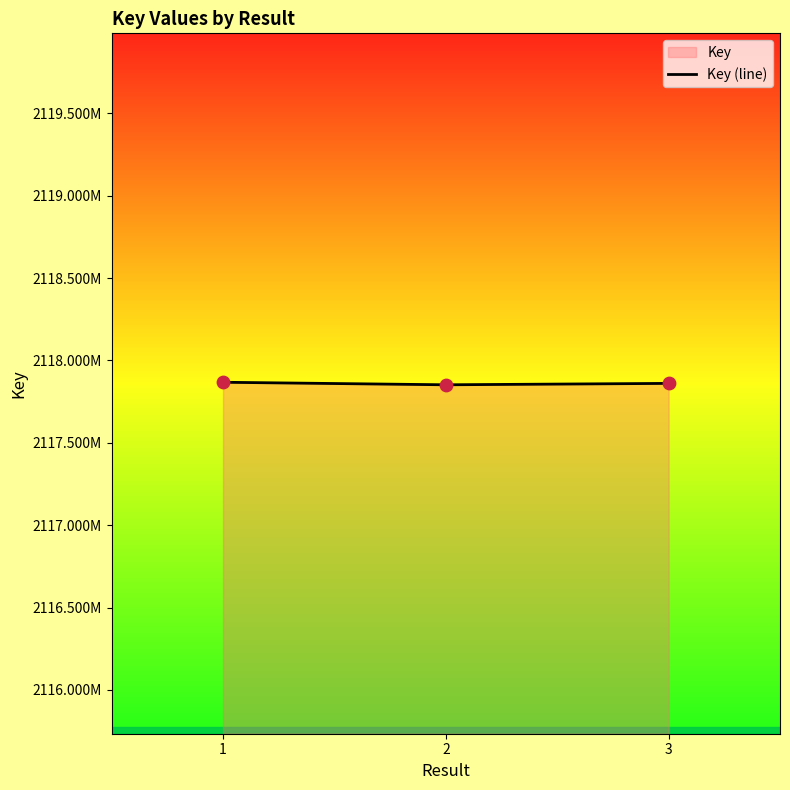

Which has a higher value, 1 or 3?

1